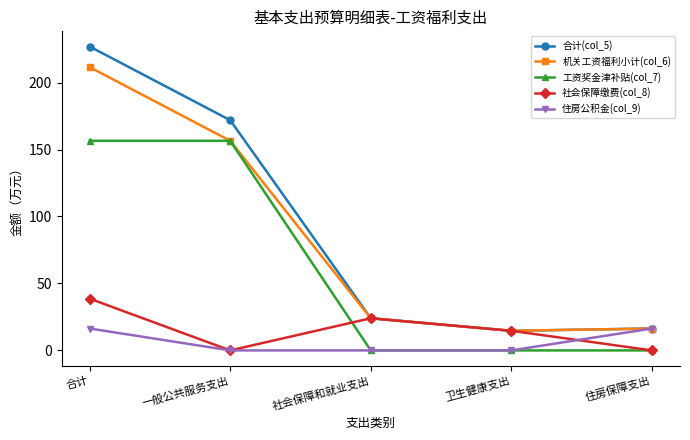

Where is 合计(col_5) nearest to the value 120?

一般公共服务支出